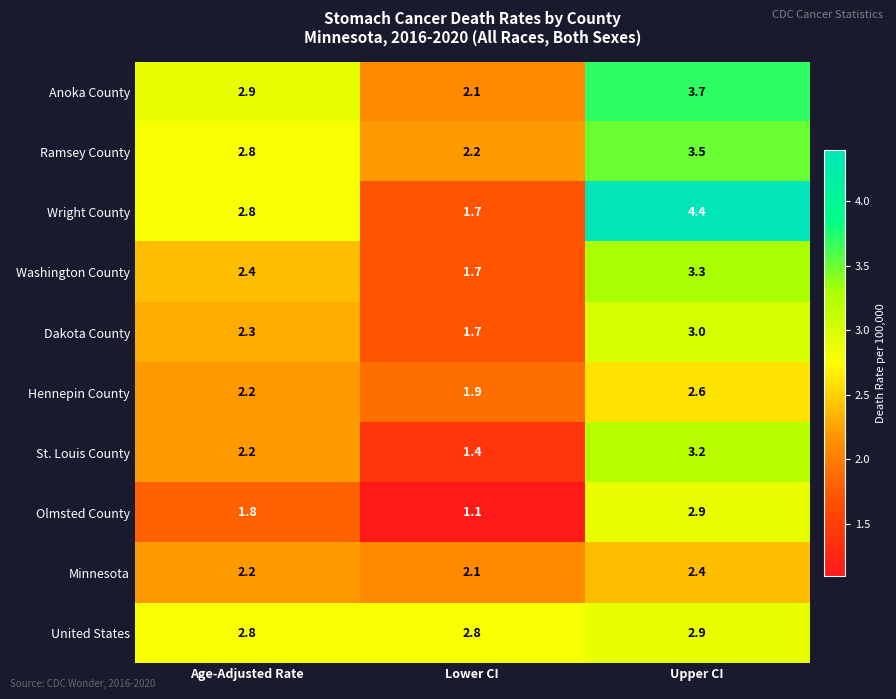

What is the total value across all series at Upper CI?

31.9